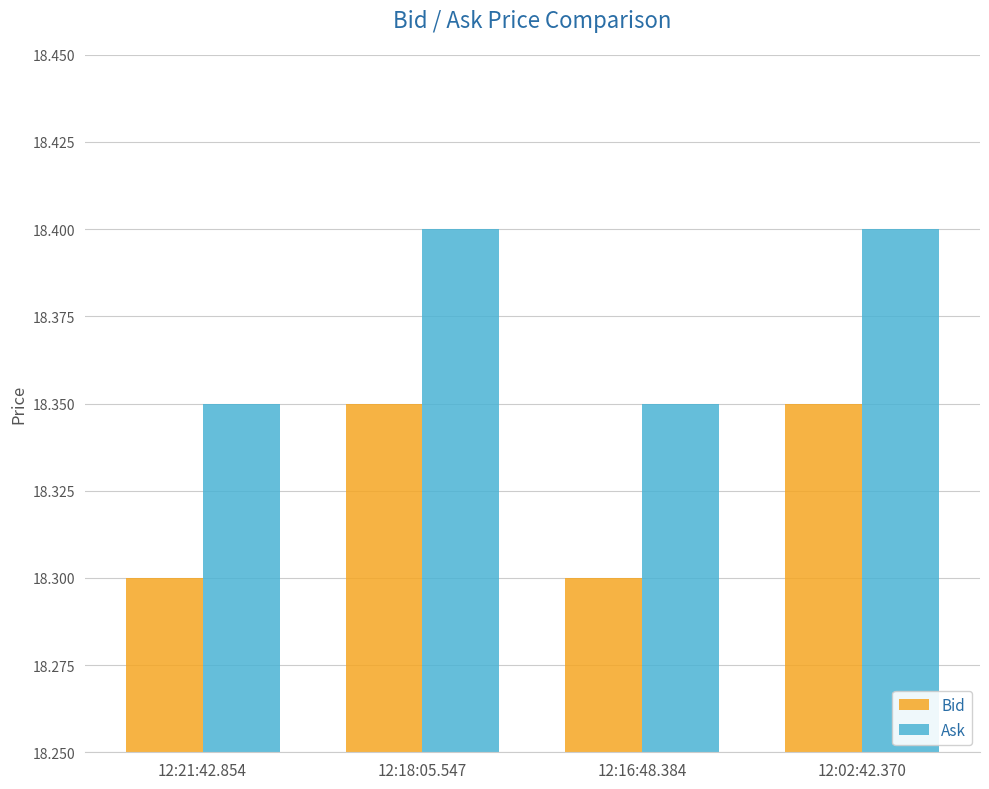

What is the minimum value shown in the chart?

18.3